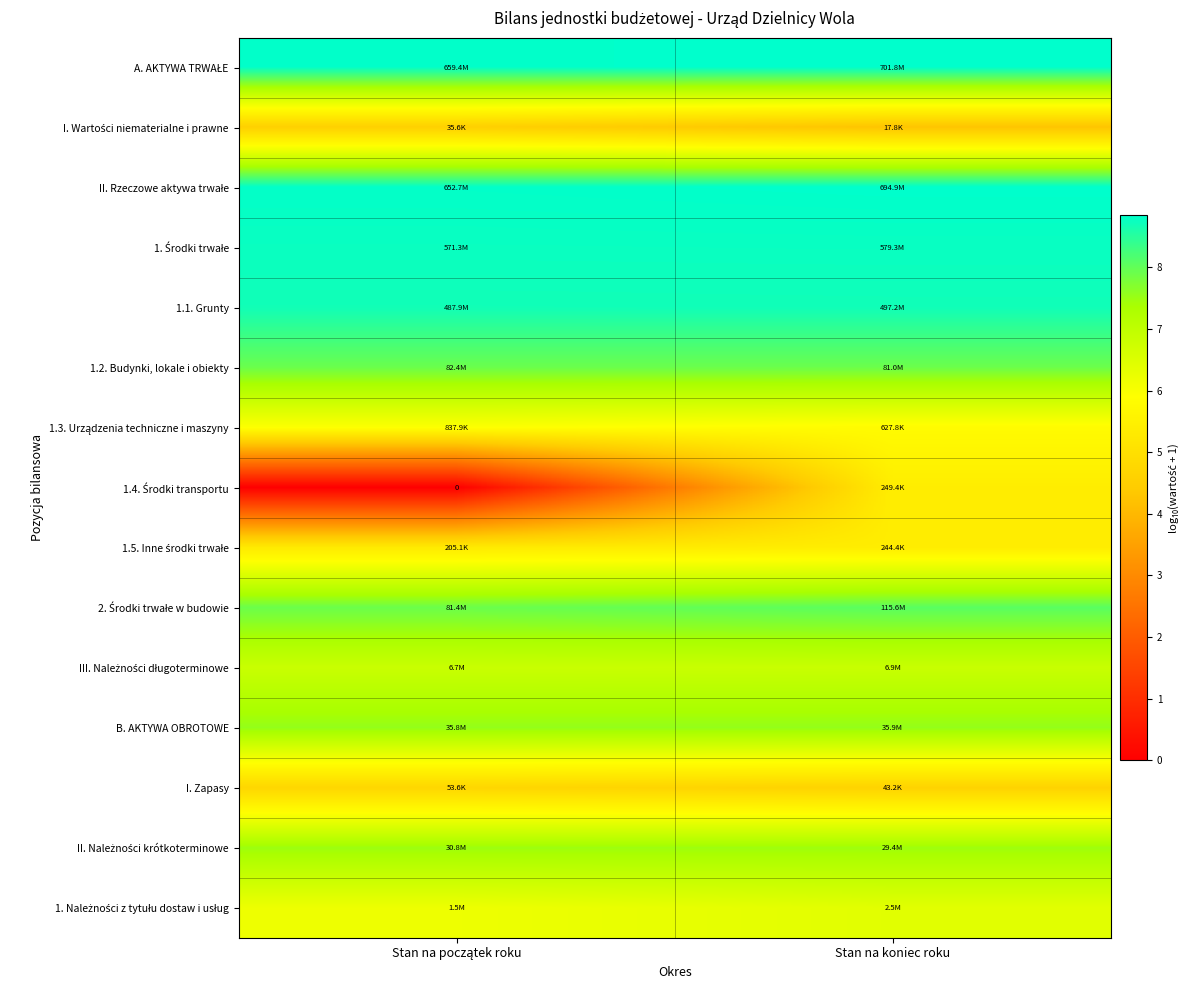

How many data points does each series have?

2